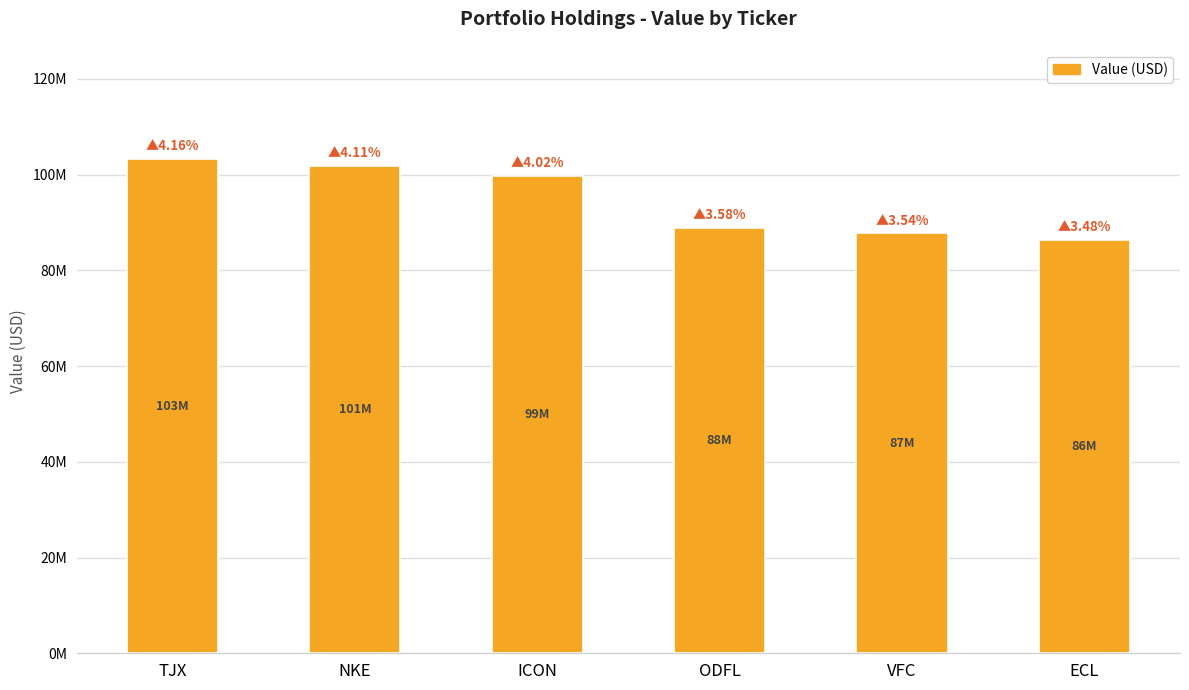

Which has a higher value, ODFL or NKE?

NKE